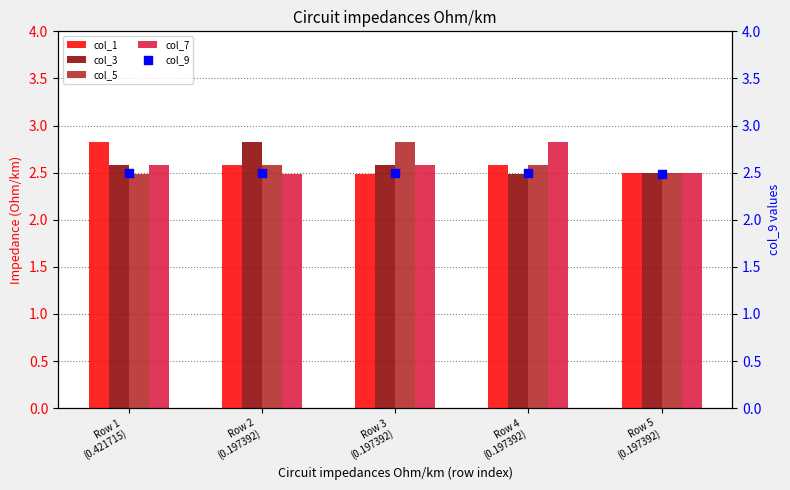

Which series has the largest Y range (max minus min)?

col_1